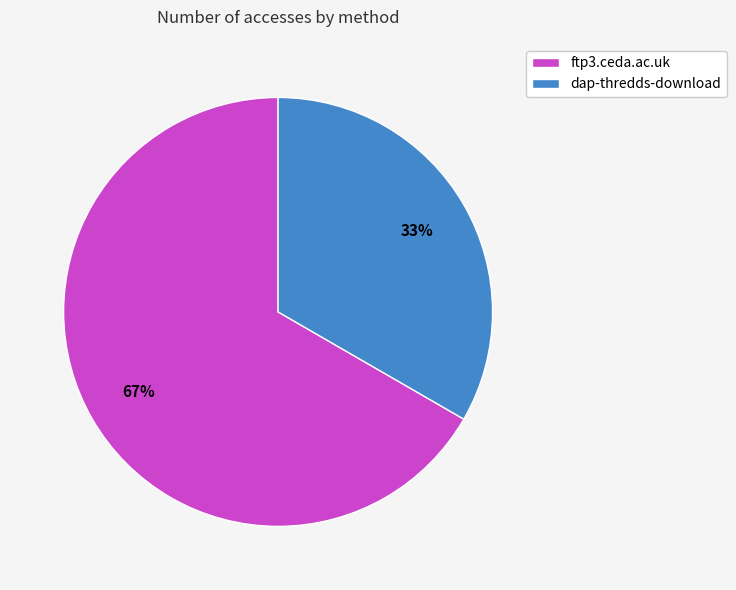

Is there any slice that represents more than half of the pie?

Yes